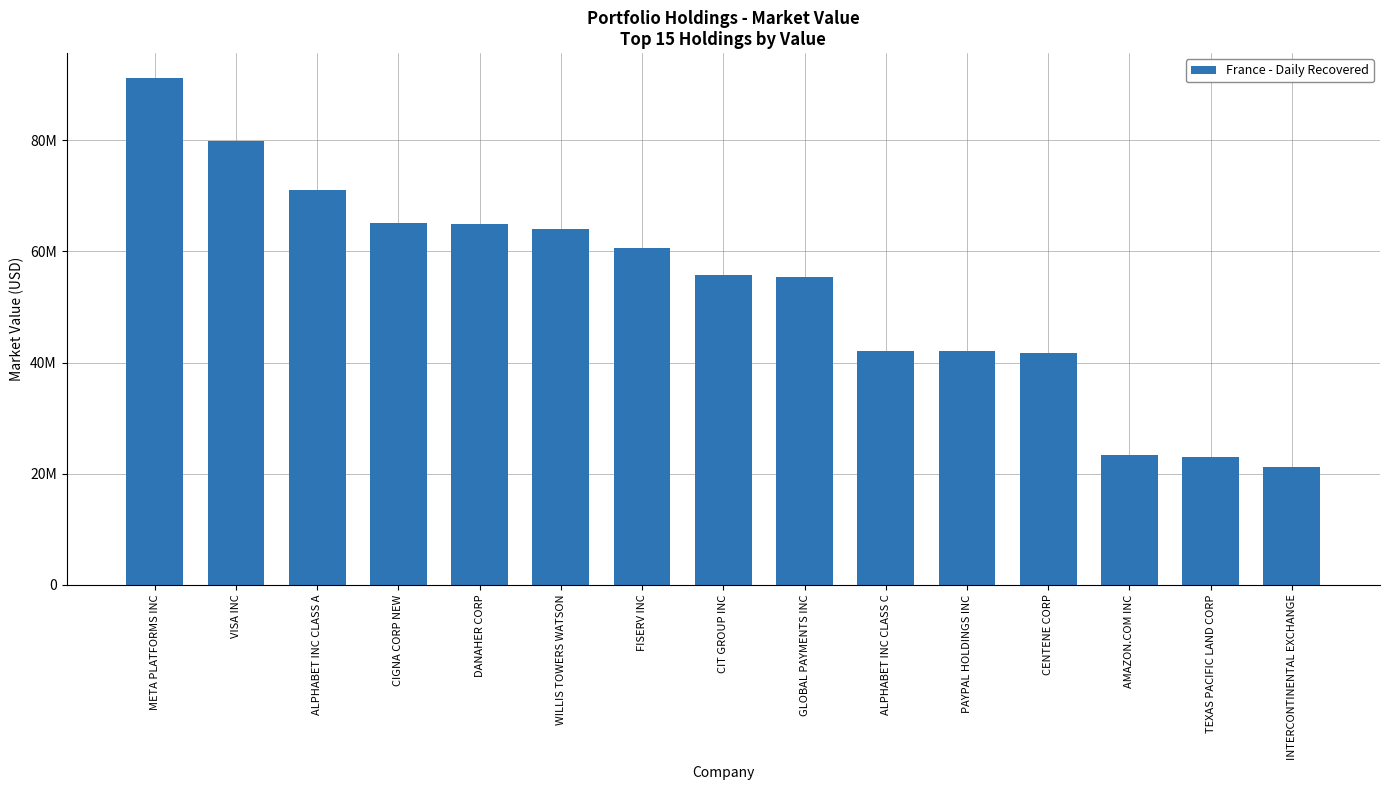

The chart shows a value of 105384804 at WILLIS TOWERS WATSON. True or false?

False